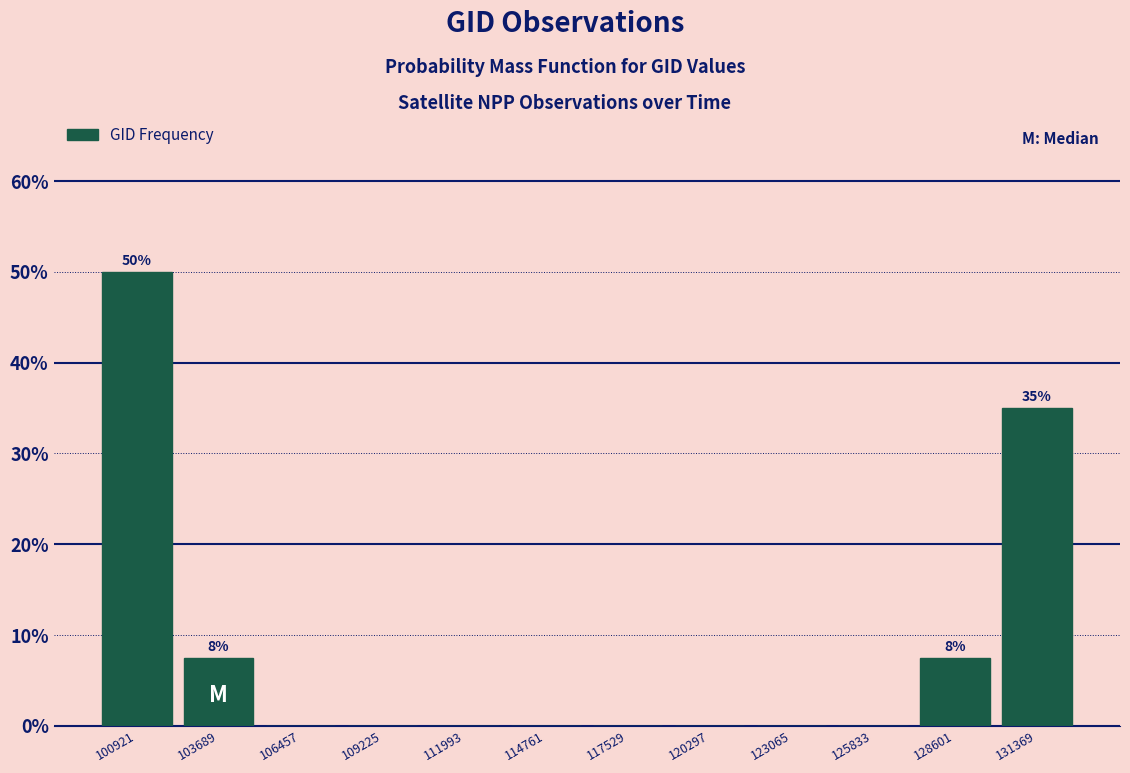

Which label corresponds to the largest value in the chart?

100921